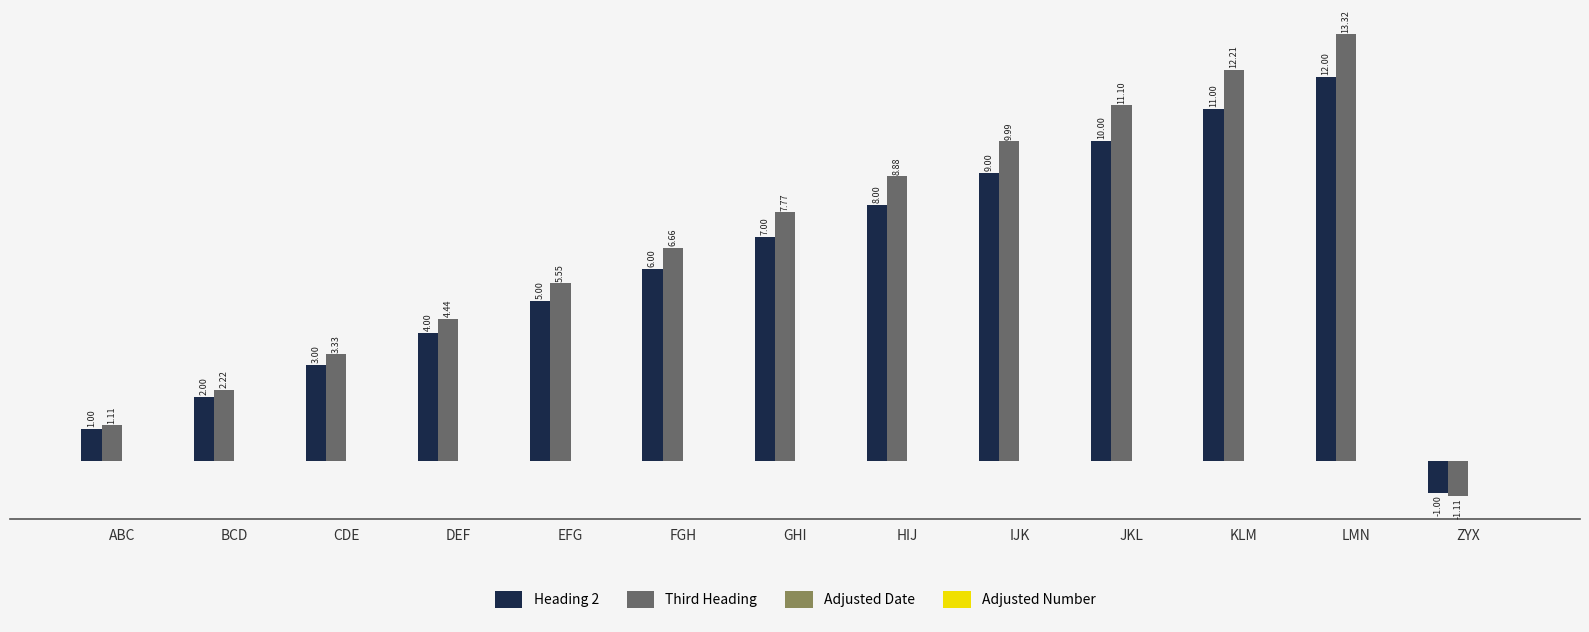

What is the greatest value displayed?

13.3